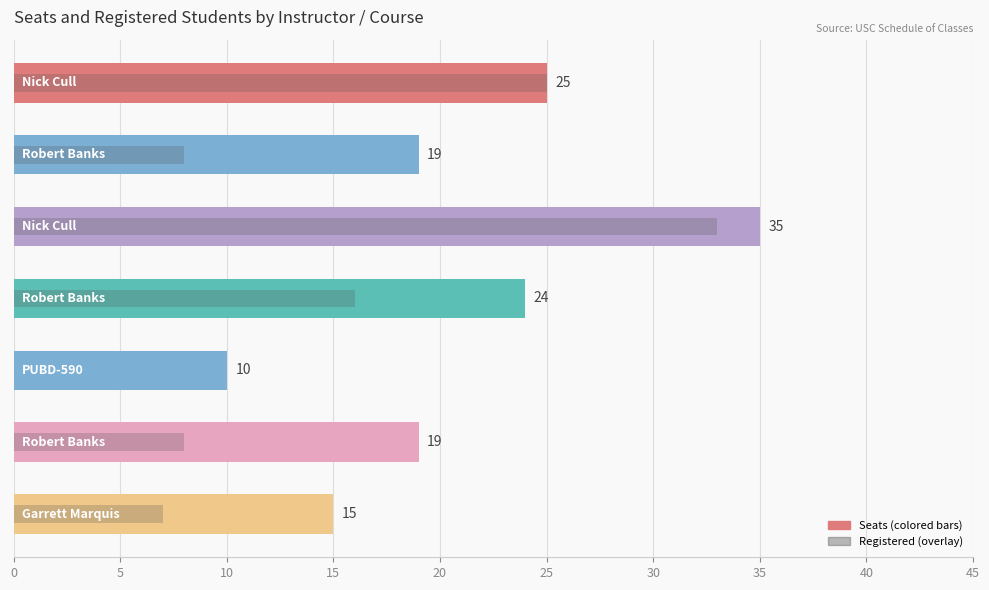

Reading left to right, extract all data points from this chart.

Seats: 25	19	35	24	10	19	15
Registered: 25	8	33	16	0	8	7